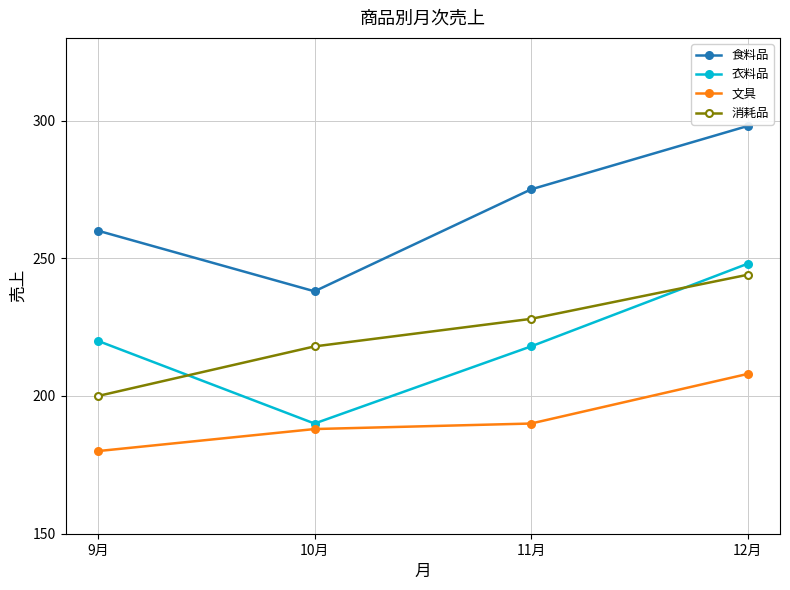

What is the maximum value shown in the chart?

298